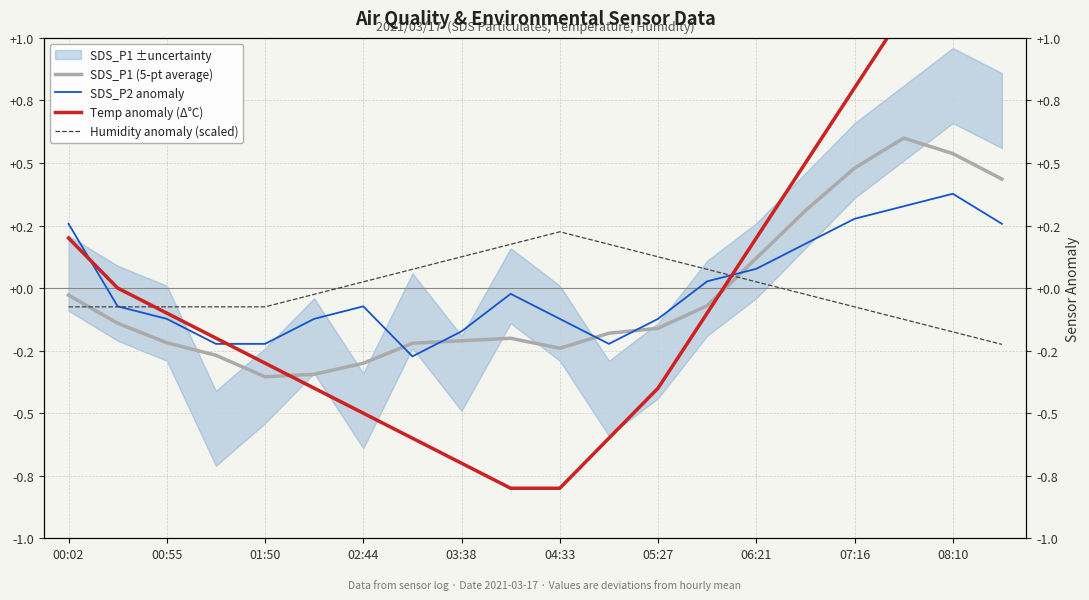

Is it true that SDS_P1 (5-pt average) equals -0.1 at 11?

False